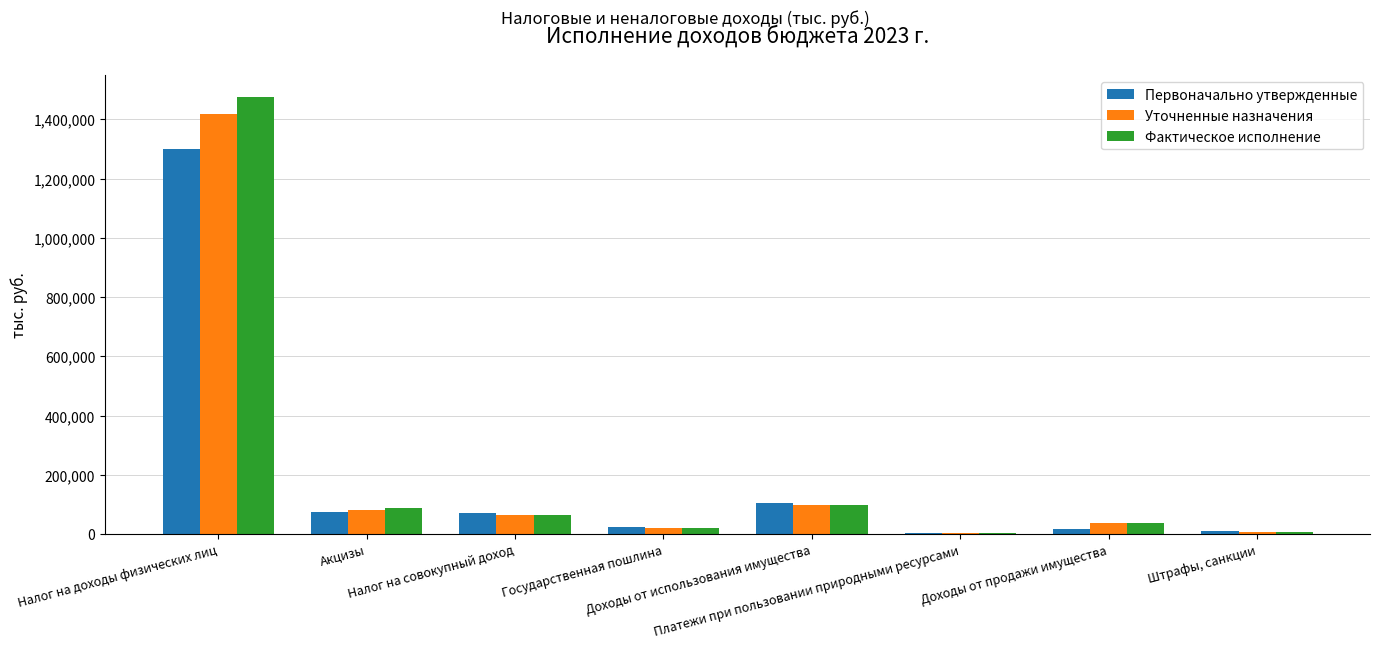

What is the maximum value for Фактическое исполнение?

1474462.6